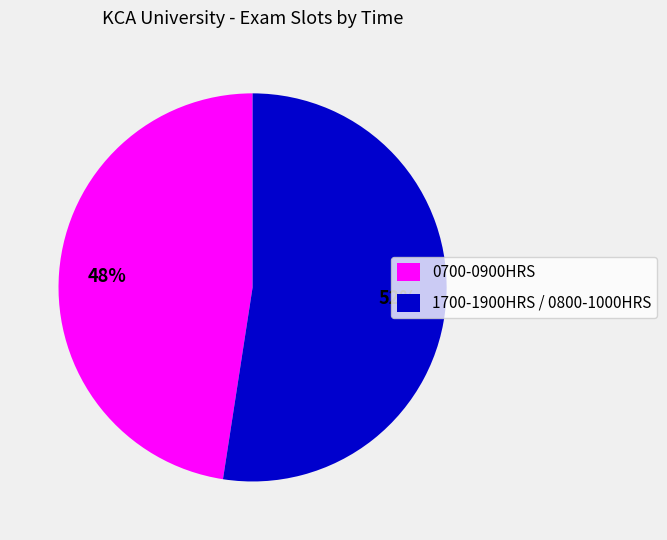

To the nearest percent, what is the combined percentage of 0700-0900HRS and 1700-1900HRS / 0800-1000HRS?

100%